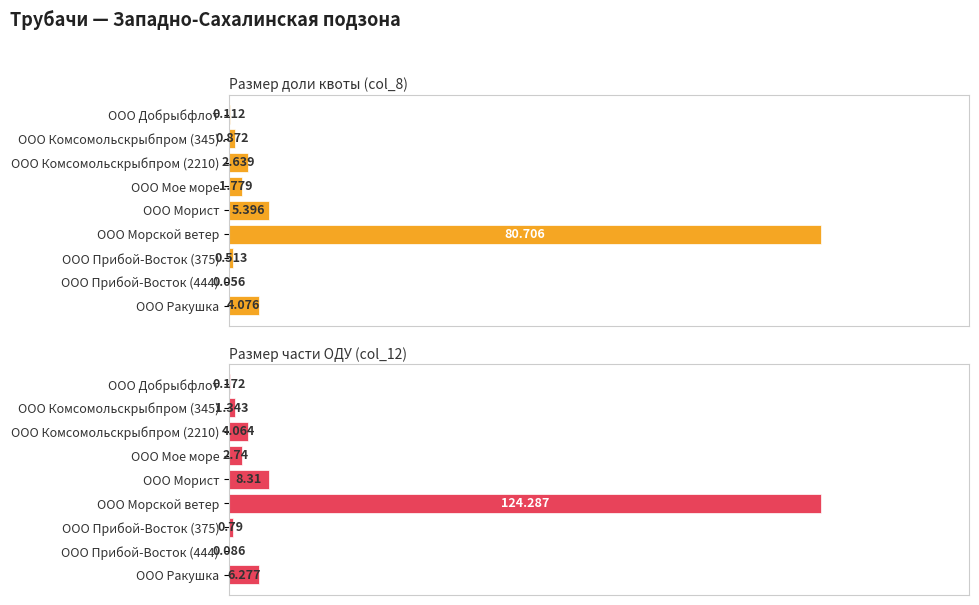

True or false: Размер доли квоты (col_8) has a value of 4.0 at ООО Комсомольскрыбпром (2210).

False